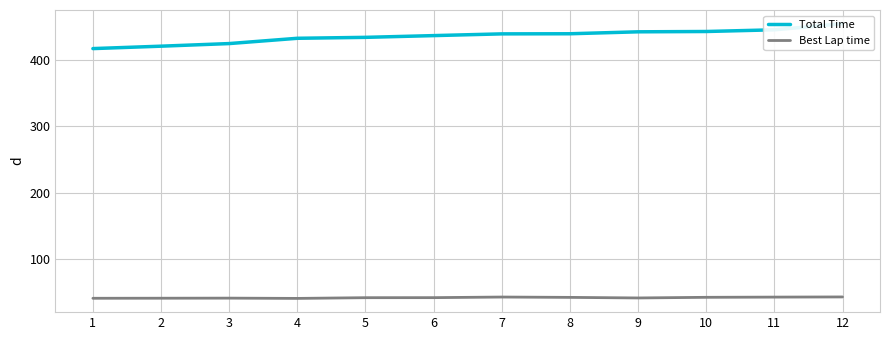

Is this an area chart (filled region under the line)?

No